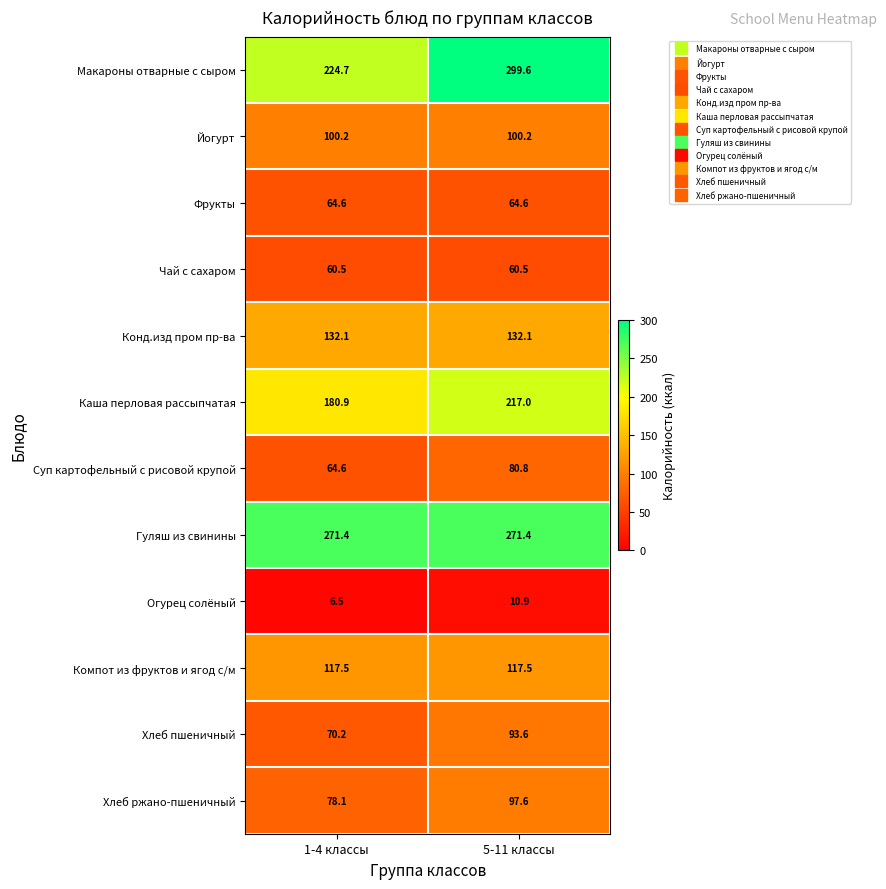

At which label does Хлеб ржано-пшеничный first exceed 97?

5-11 классы